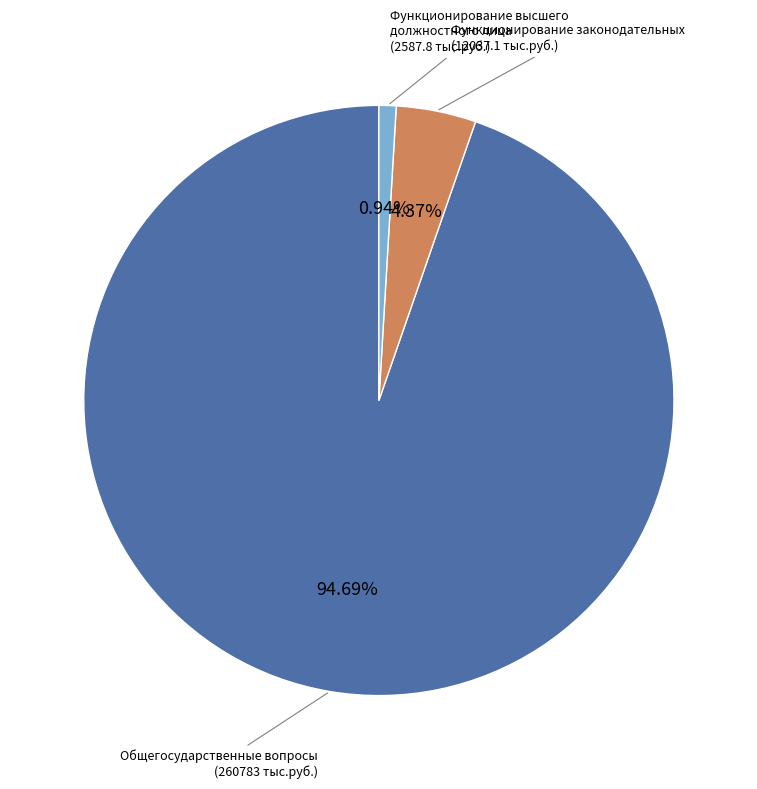

Rank the categories by value from highest to lowest.

Общегосударственные вопросы (260783 тыс.руб.), Функционирование законодательных (12037.1 тыс.руб.), Функционирование высшего должностного лица (2587.8 тыс.руб.)